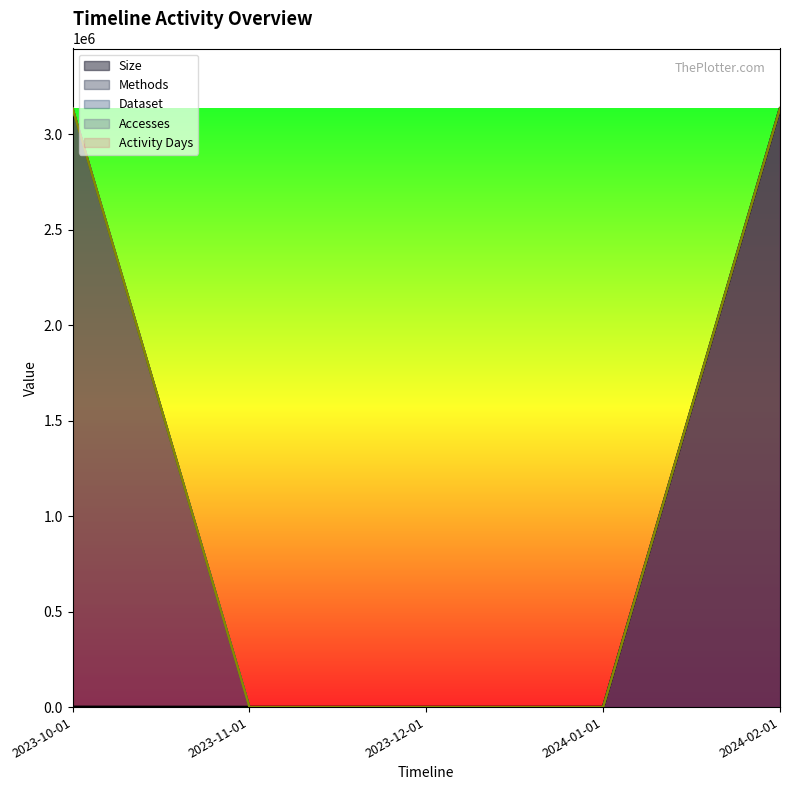

How many Dataset values are between 0 and 3135483?

5